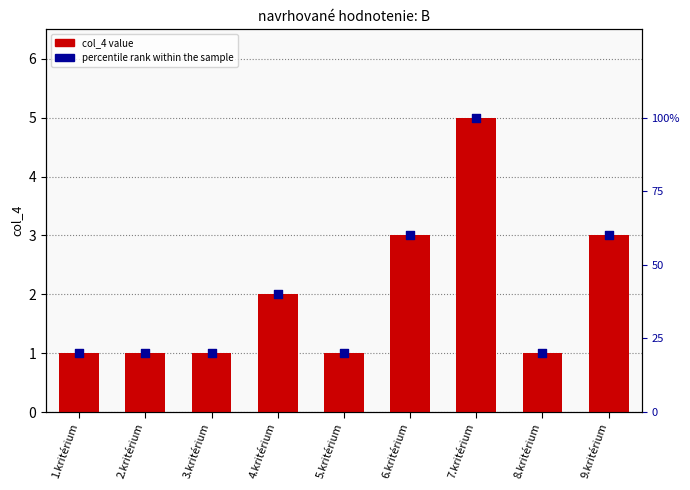

Which series has the largest total across all categories?

percentile rank within the sample